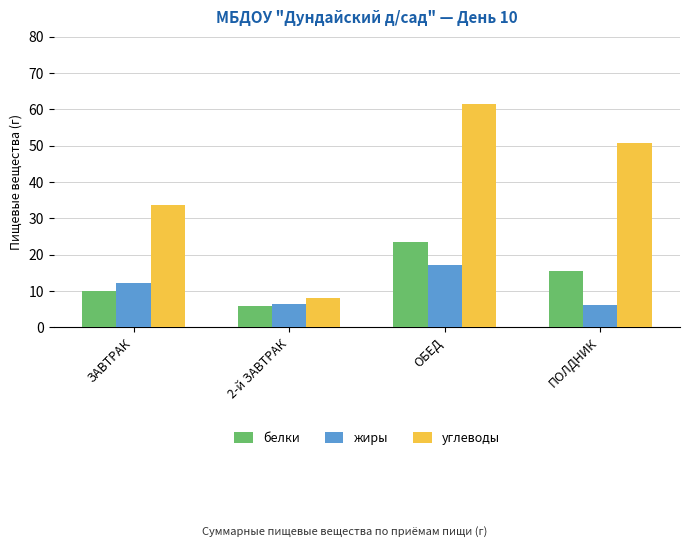

List the series in order of their peak value, lowest first.

жиры, белки, углеводы